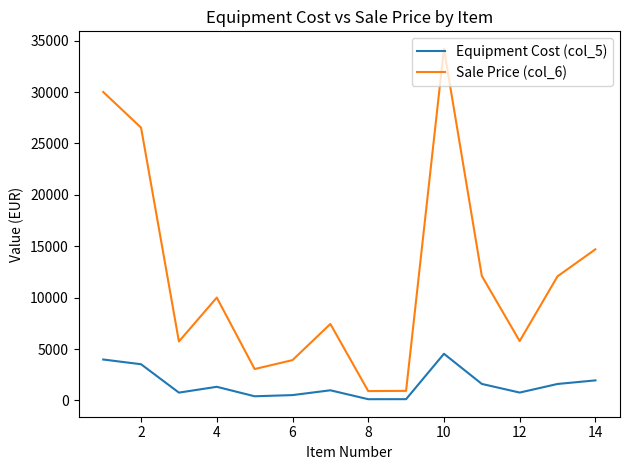

True or false: Sale Price (col_6) and Equipment Cost (col_5) cross at least once.

False